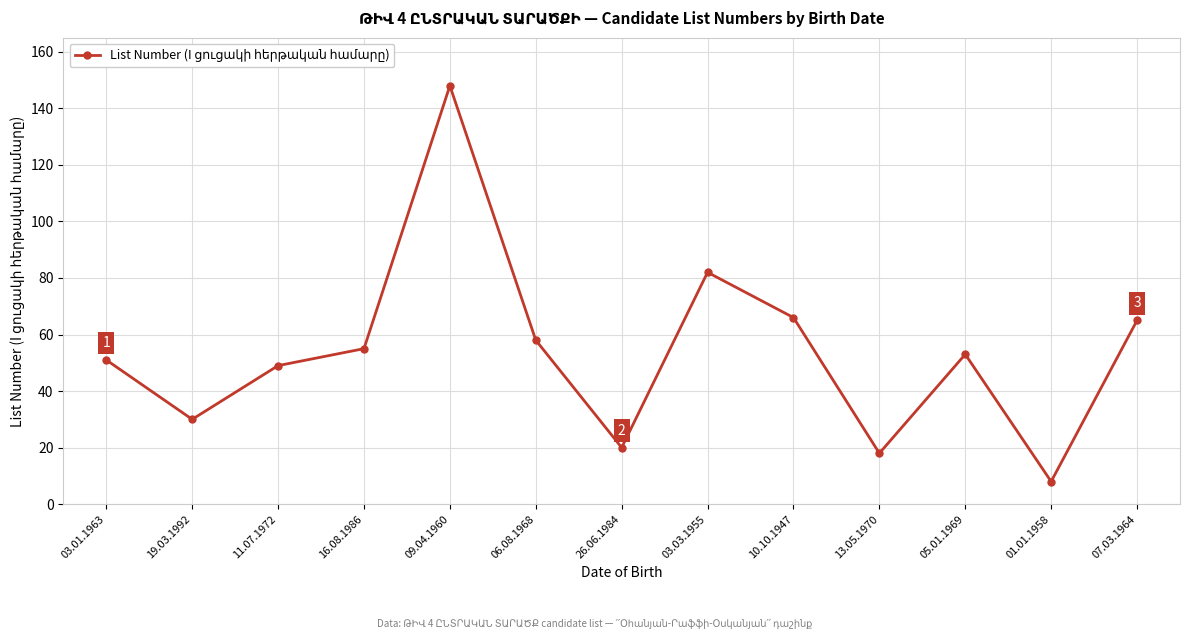

What is the average value?

54